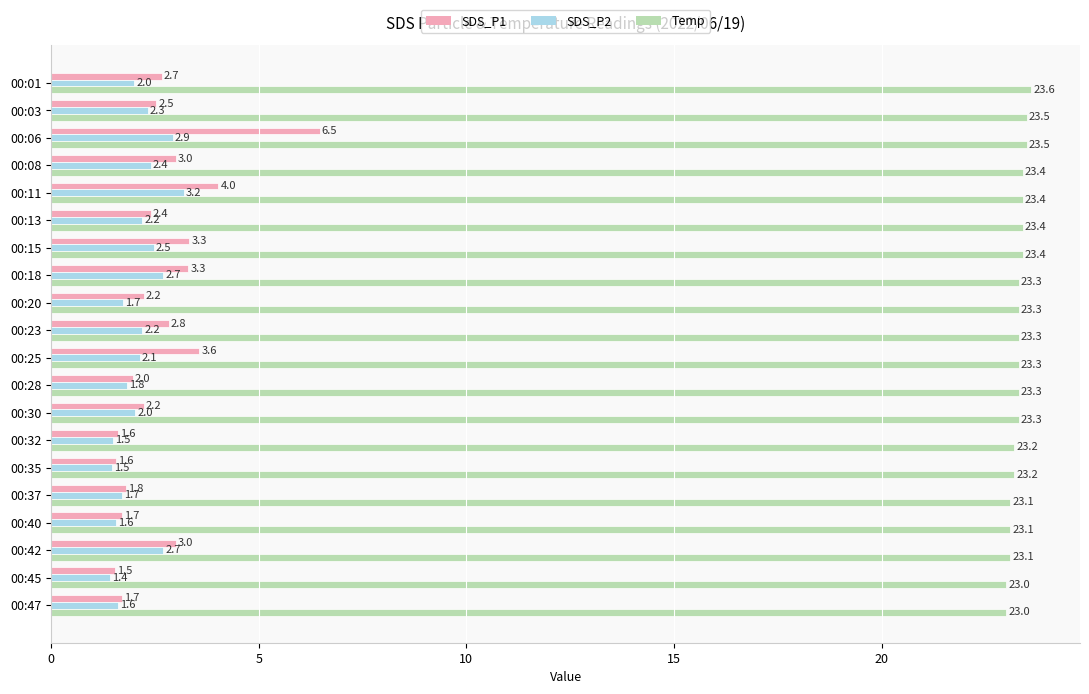

True or false: SDS_P2 has a value of 2.0 at 00:01.

True